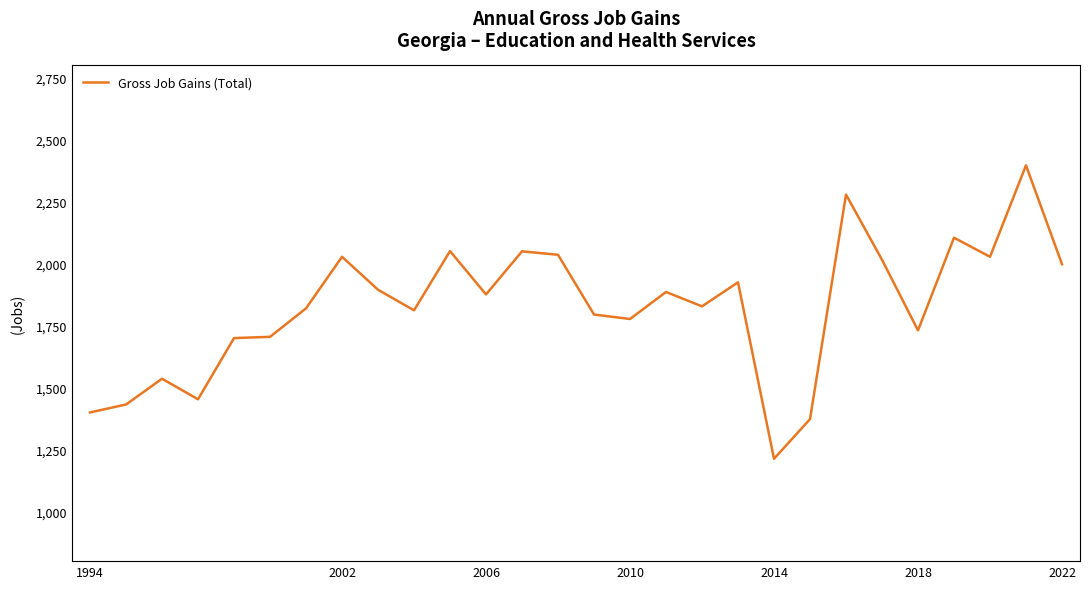

What is the difference between the maximum and minimum values?

1184